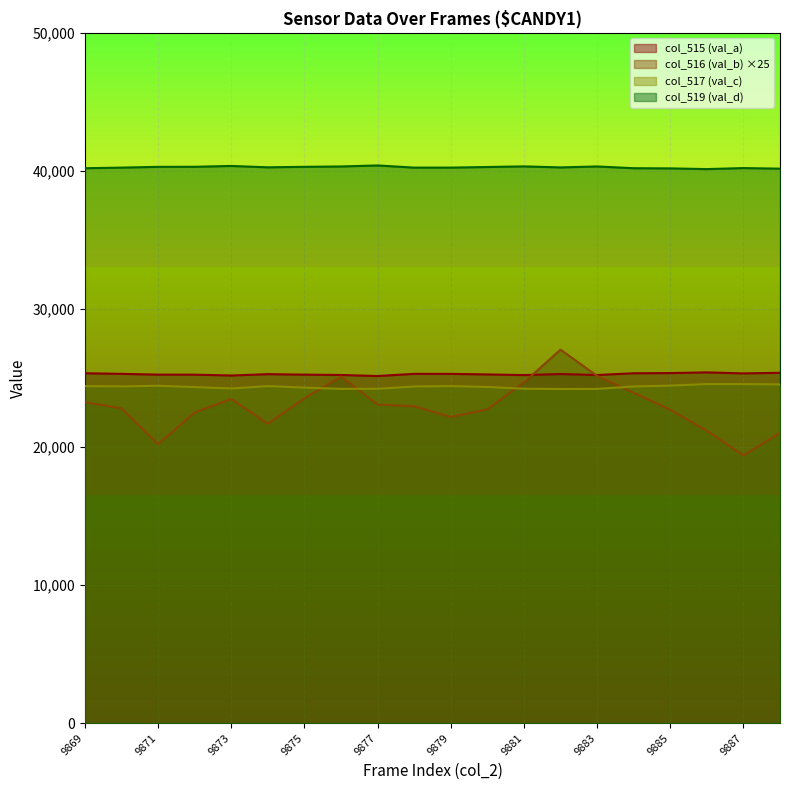

What is the lowest value of the col_516 (val_b) series?

19375